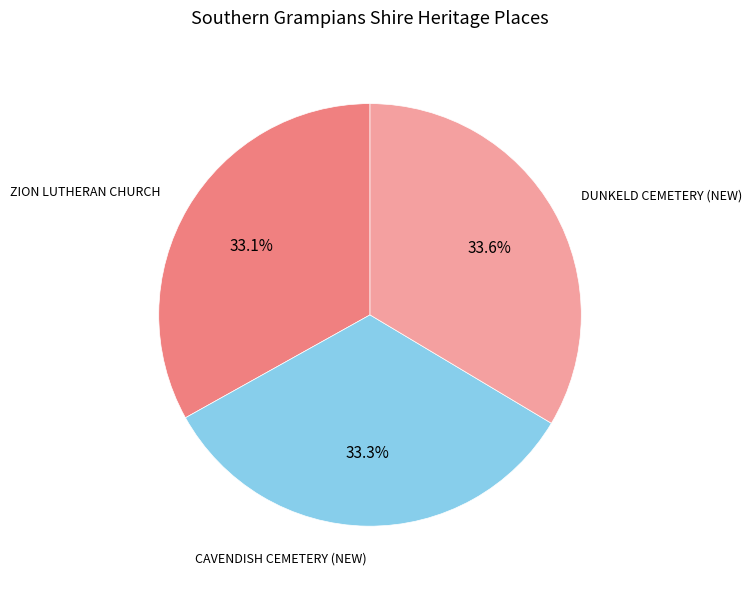

Does CAVENDISH CEMETERY (NEW) represent more than half of the total?

No